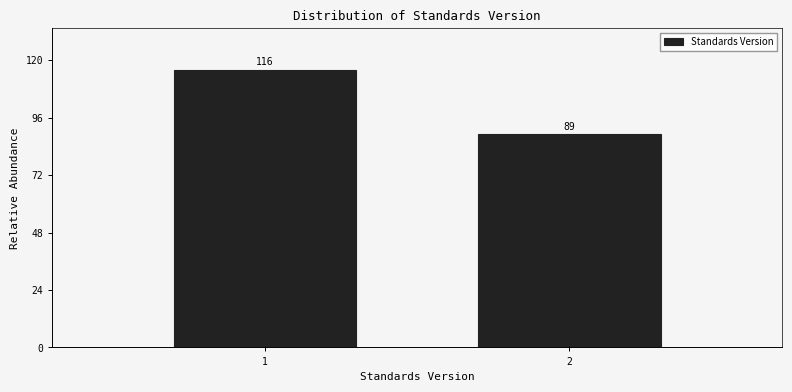

Reading left to right, transcribe all the data shown in this chart.

116	89